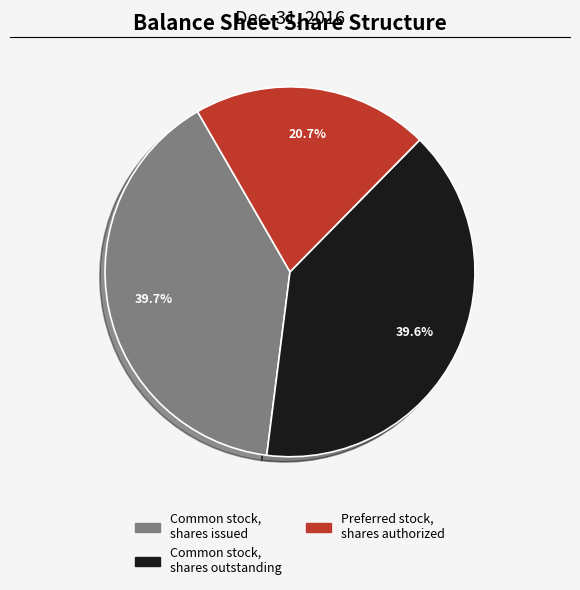

Is there a majority slice in this chart?

No